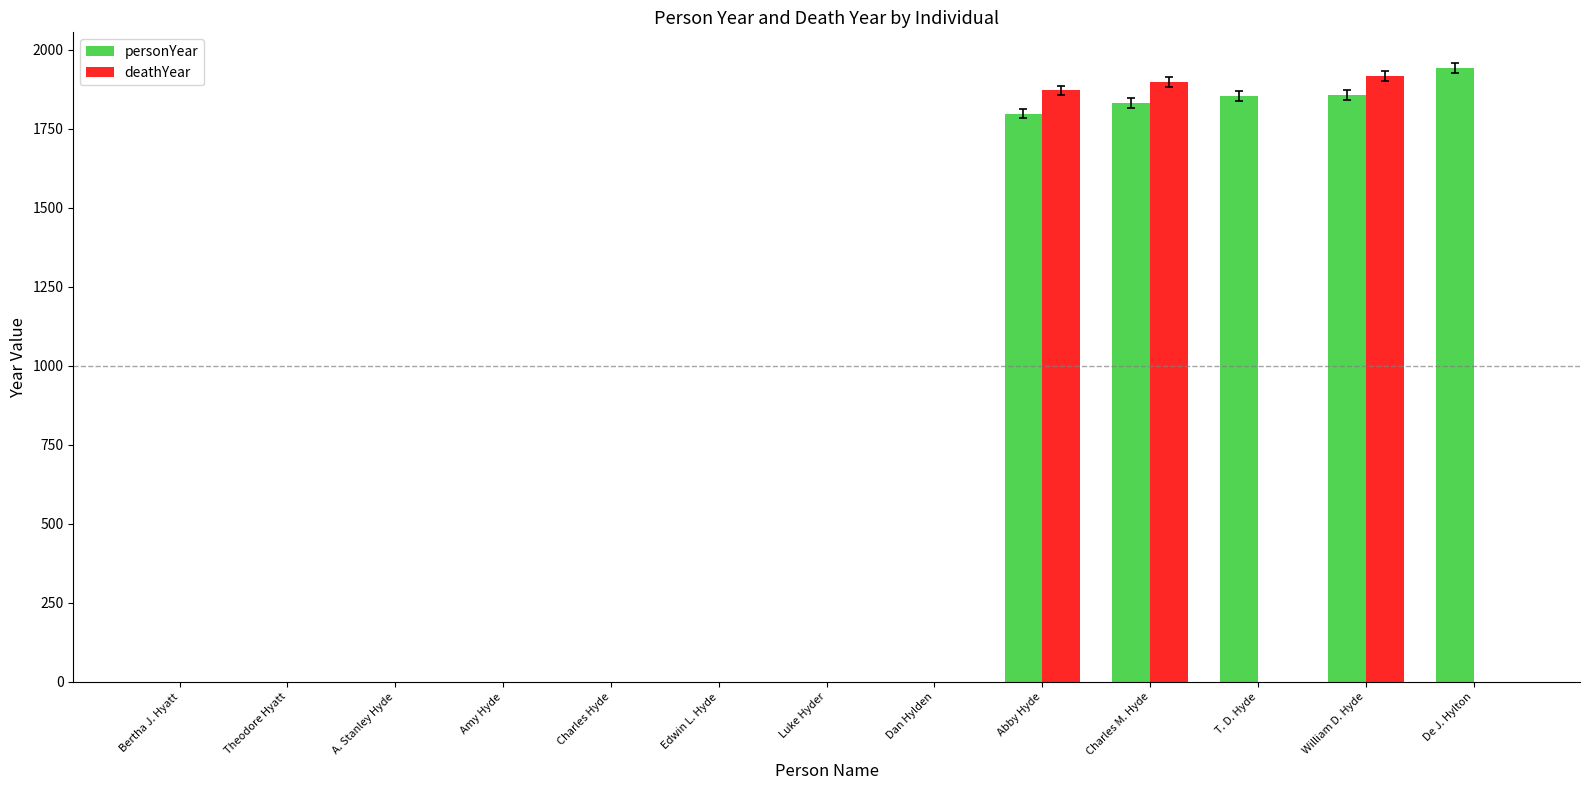

How many series are shown in this chart?

2